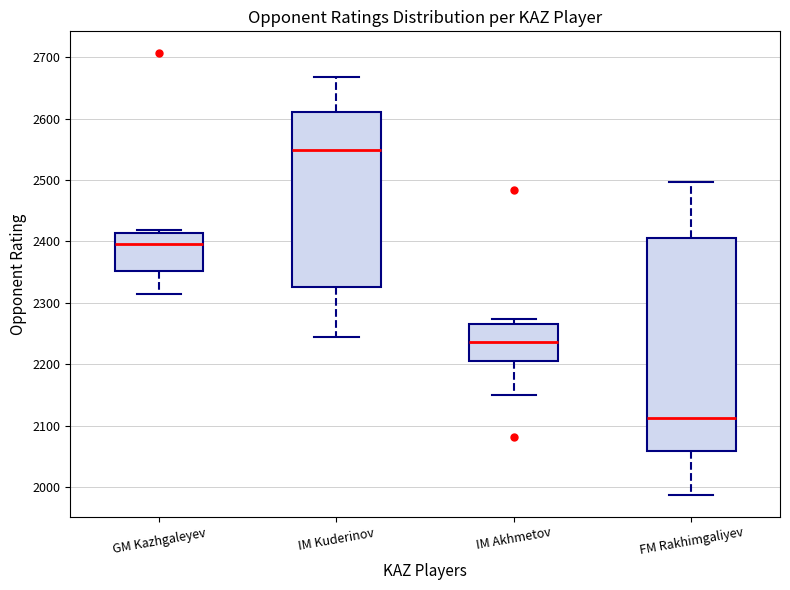

Reading left to right, transcribe this box plot: for each box, give where its median line is, the range the box spans, and where its two whiskers end, as read against the y-axis. The values are not printed on the chart, so give them approximately, as read against the axis.

GM Kazhgaleyev: median 2400, box 2350 to 2410, whiskers 2310 to 2420
IM Kuderinov: median 2550, box 2330 to 2610, whiskers 2250 to 2670
IM Akhmetov: median 2240, box 2210 to 2270, whiskers 2150 to 2270 (just above the box's upper edge)
FM Rakhimgaliyev: median 2110, box 2060 to 2410, whiskers 1990 to 2500